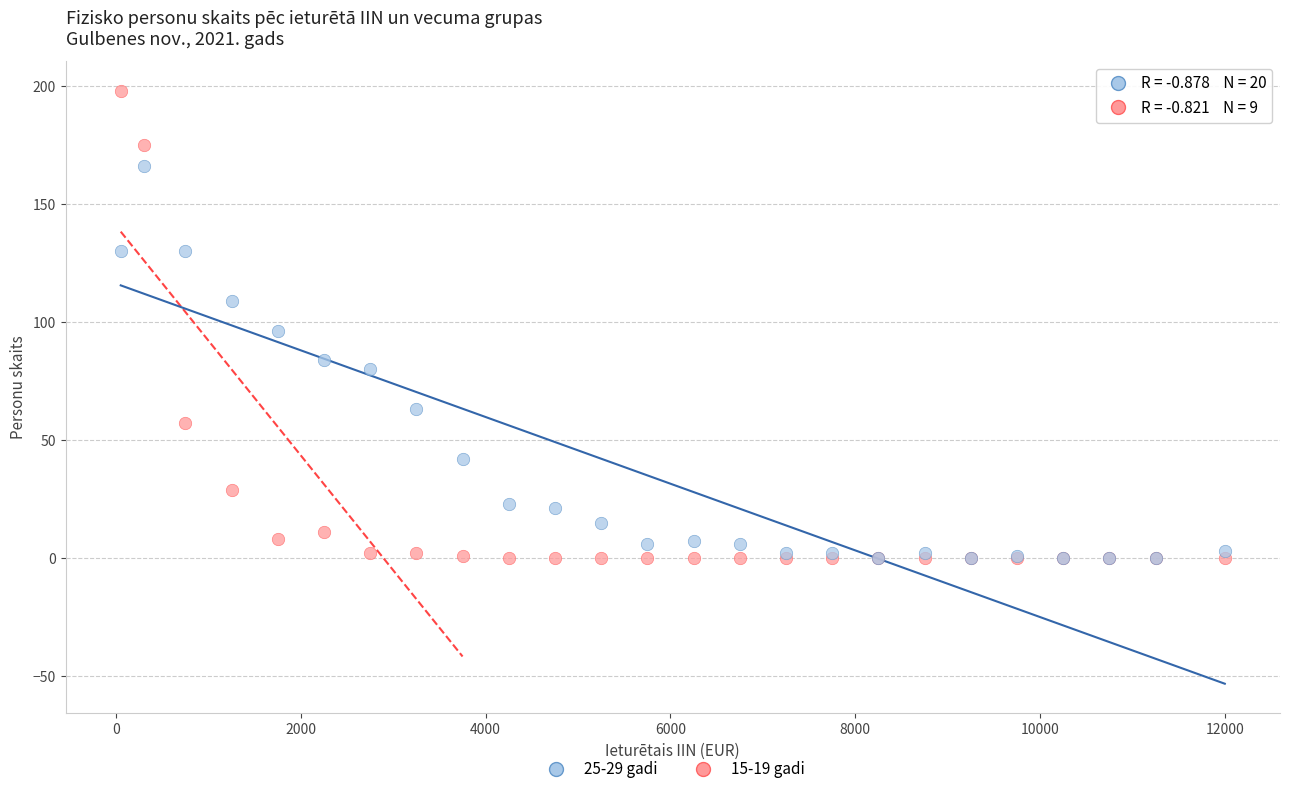

Across all series, what Y value is closest to 99?

96